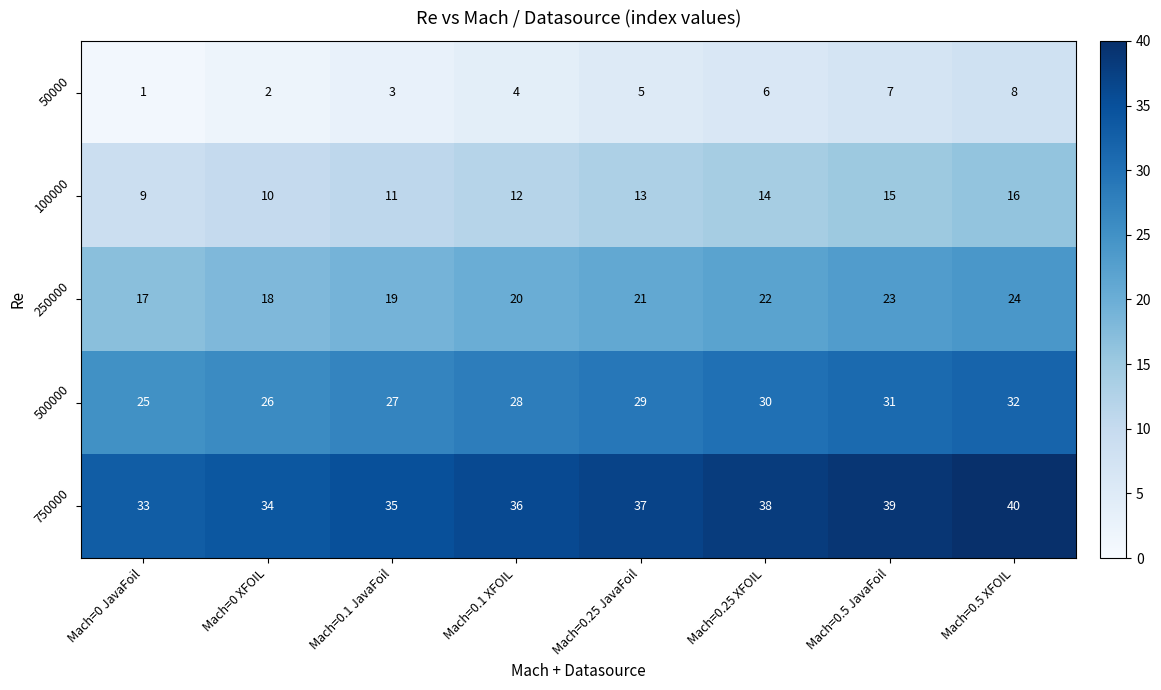

At how many categories does at least one series exceed 31?

8